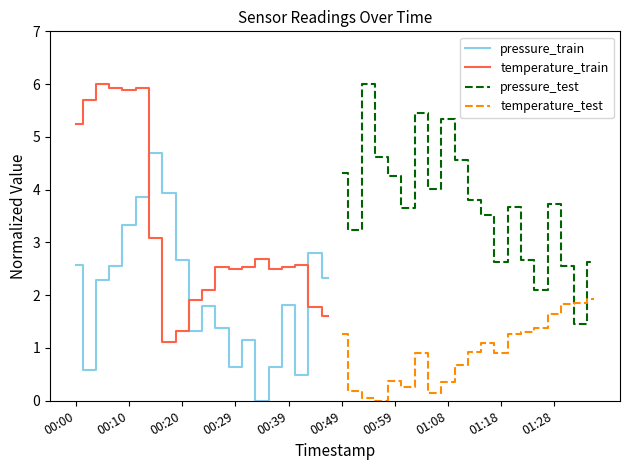

Where does the pressure_test series first go above 3?

00:49